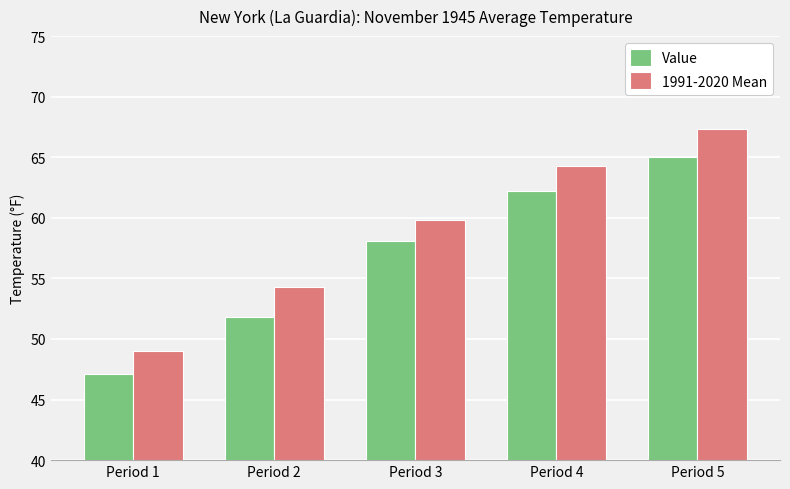

How many data points in Value are above 58?

3